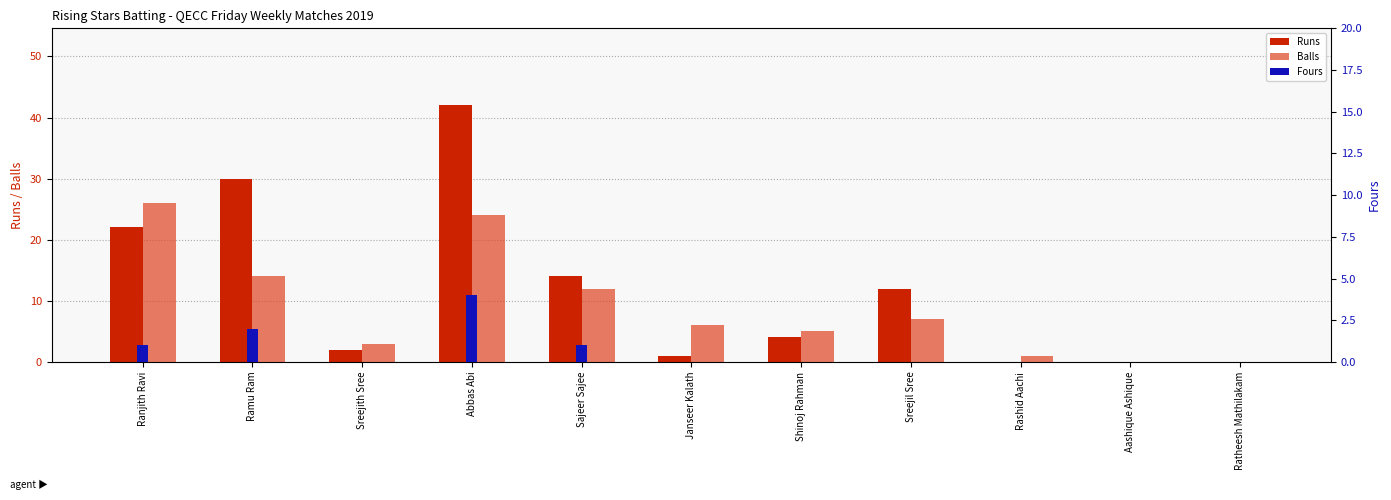

Reading left to right, what are all the values shown in this chart?

Runs: Ranjith Ravi=22	Ramu Ram=30	Sreejith Sree=2	Abbas Abi=42	Sajeer Sajee=14	Janseer Kalath=1	Shinoj Rahman=4	Sreejil Sree=12	Rashid Aachi=0	Aashique Ashique=0	Ratheesh Mathilakam=0
Balls: Ranjith Ravi=26	Ramu Ram=14	Sreejith Sree=3	Abbas Abi=24	Sajeer Sajee=12	Janseer Kalath=6	Shinoj Rahman=5	Sreejil Sree=7	Rashid Aachi=1	Aashique Ashique=0	Ratheesh Mathilakam=0
Fours: Ranjith Ravi=1	Ramu Ram=2	Sreejith Sree=0	Abbas Abi=4	Sajeer Sajee=1	Janseer Kalath=0	Shinoj Rahman=0	Sreejil Sree=0	Rashid Aachi=0	Aashique Ashique=0	Ratheesh Mathilakam=0